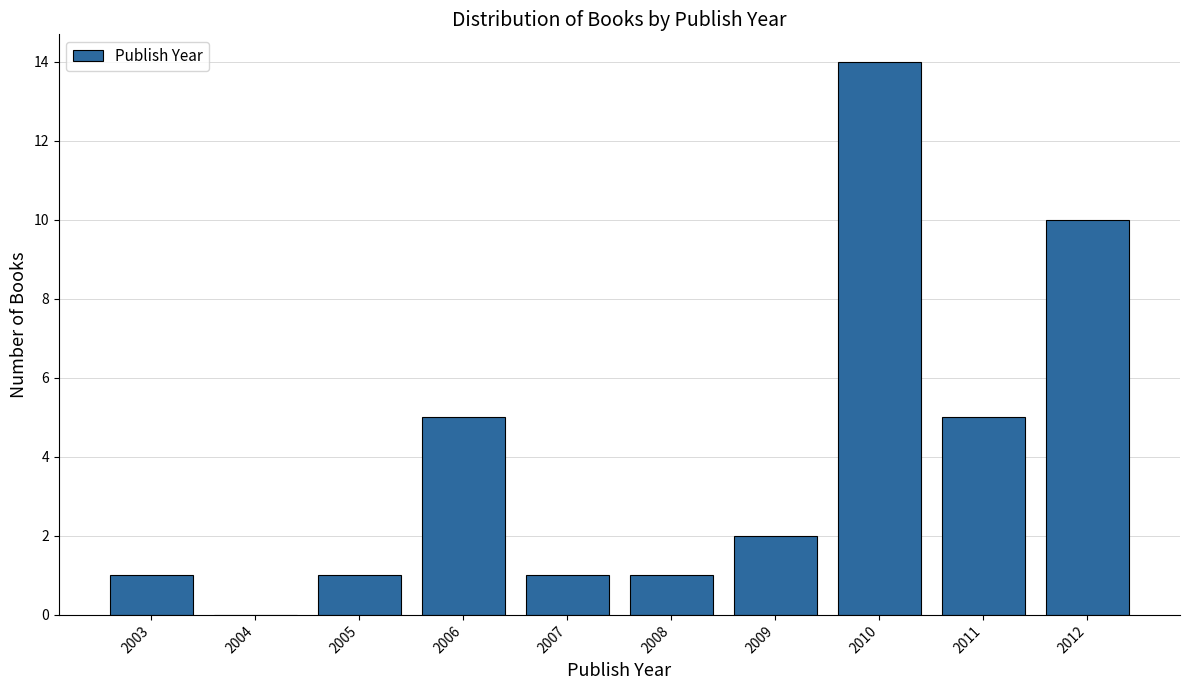

Reading left to right, transcribe all the data shown in this chart.

2003=1	2004=0	2005=1	2006=5	2007=1	2008=1	2009=2	2010=14	2011=5	2012=10